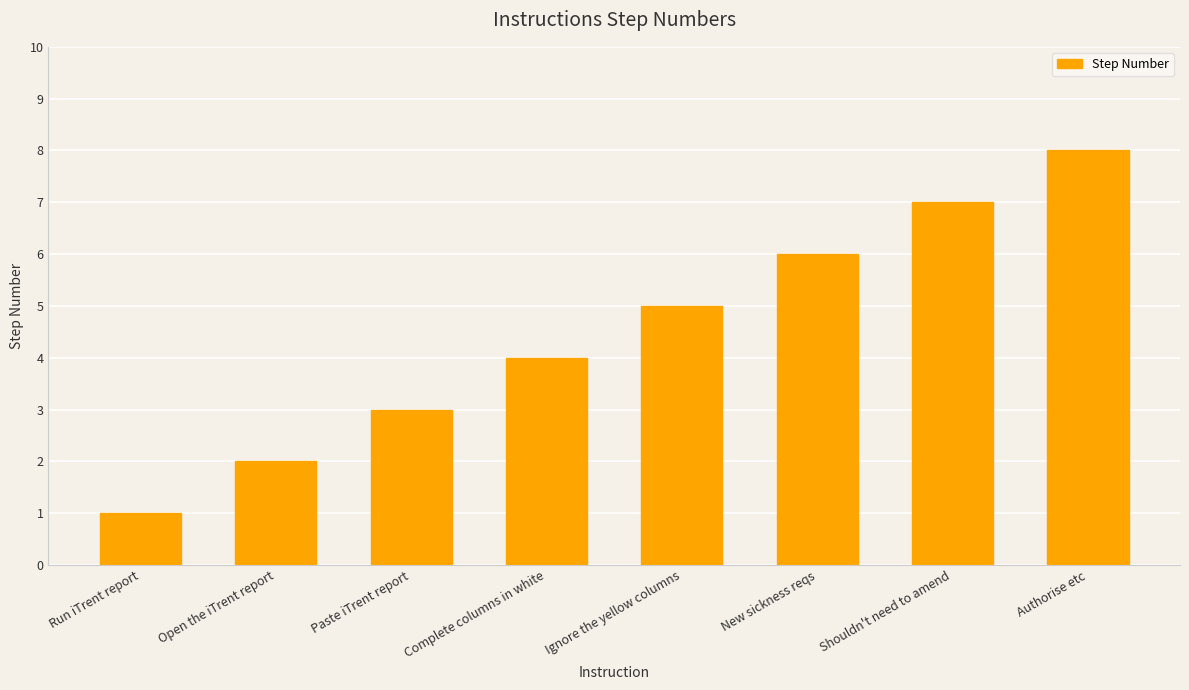

List the labels in order of value, smallest first.

Run iTrent report, Open the iTrent report, Paste iTrent report, Complete columns in white, Ignore the yellow columns, New sickness reqs, Shouldn't need to amend, Authorise etc